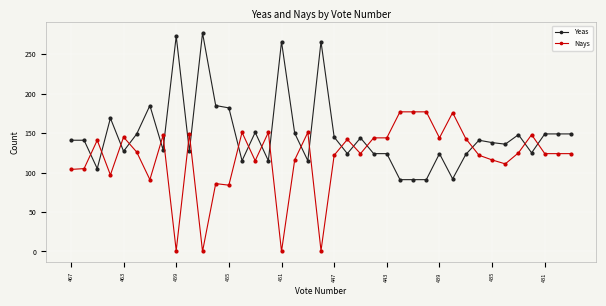

How many intersections are there between Nays and Yeas?

20